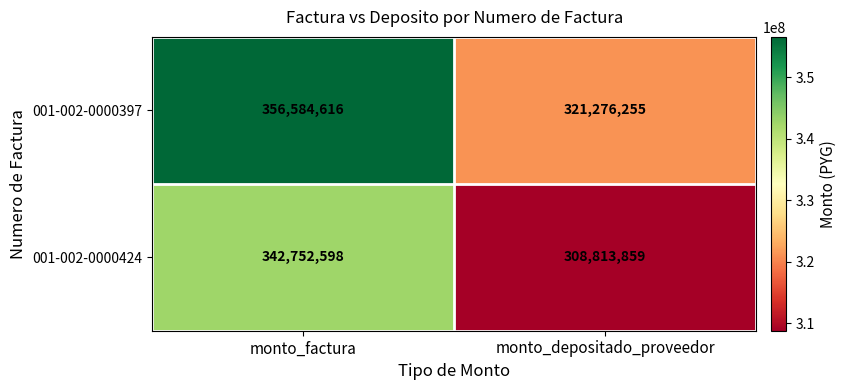

At how many categories does at least one series exceed 349414827?

1